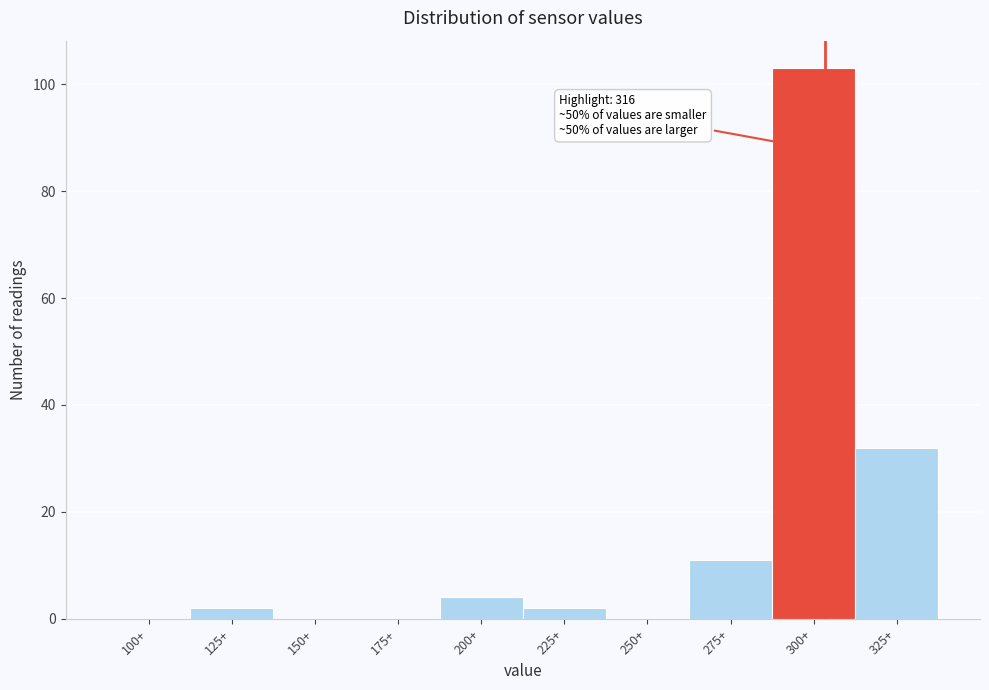

Reading left to right, extract all data points from this chart.

100+=0	125+=2	150+=0	175+=0	200+=4	225+=2	250+=0	275+=11	300+=103	325+=32